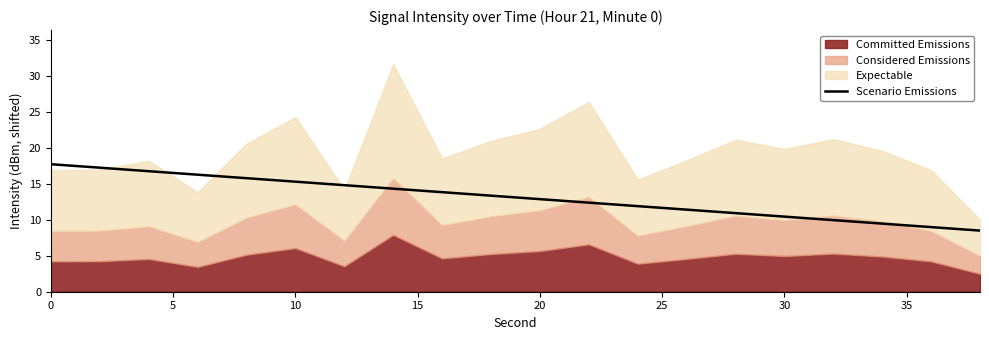

Is it true that Scenario Emissions equals 6.8 at 30?

False